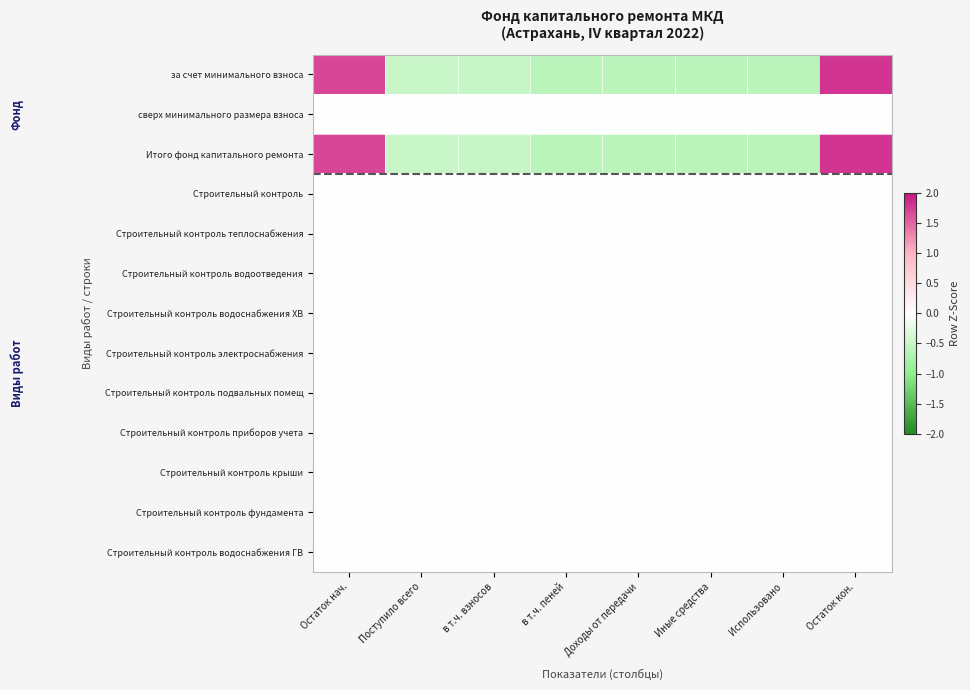

At how many categories does at least one series exceed 1?

2